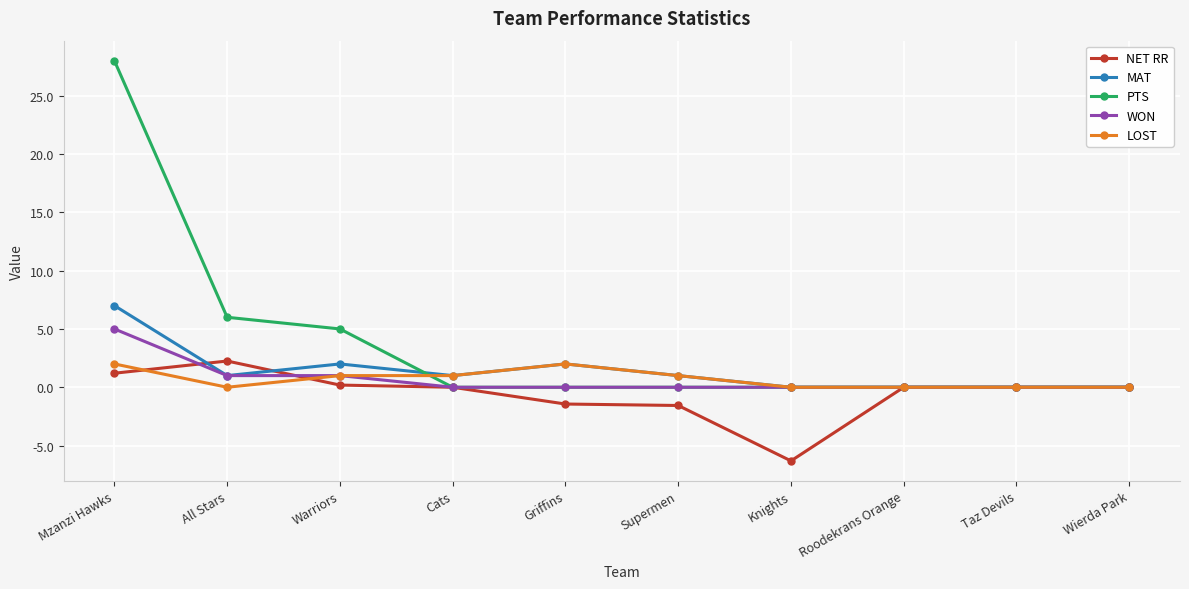

True or false: LOST and NET RR cross at least once.

True